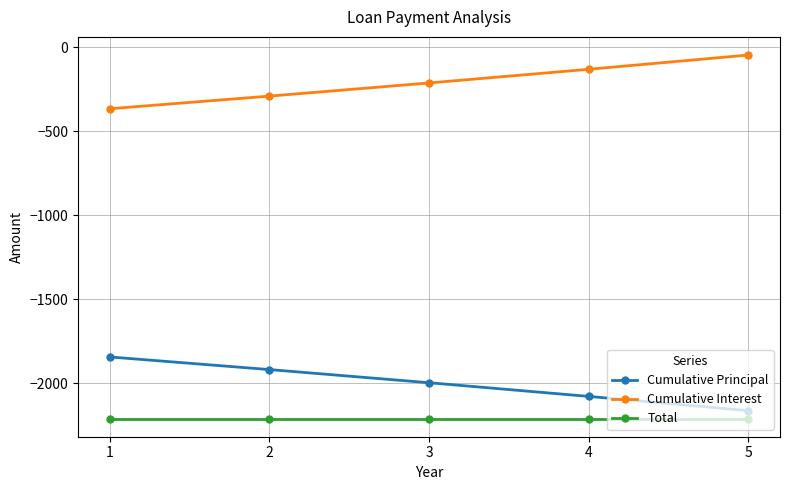

At 5, list the series in order from smallest to largest.

Total, Cumulative Principal, Cumulative Interest